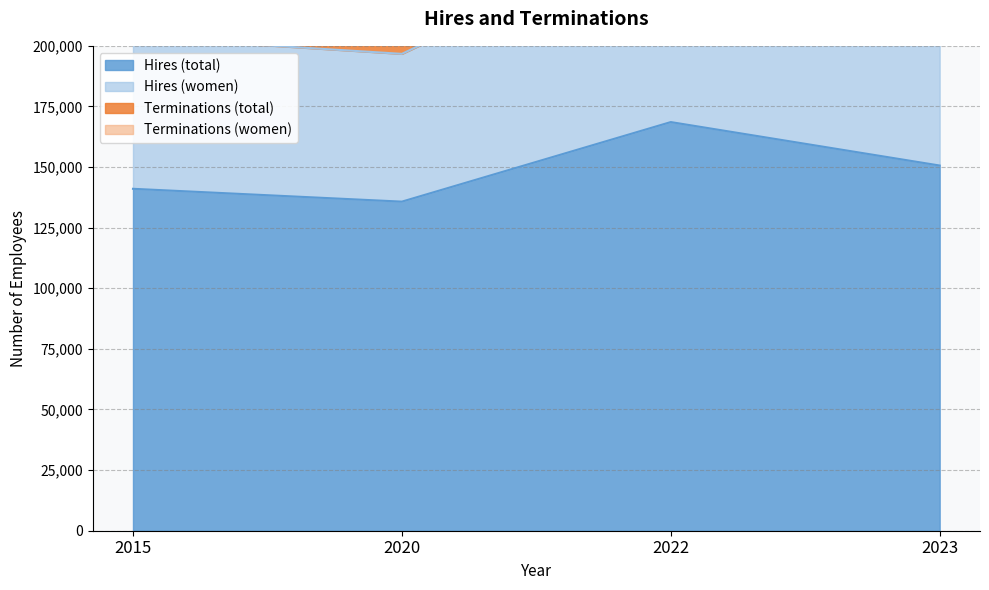

Which series changed the most between 2015 and 2022?

Hires (women)